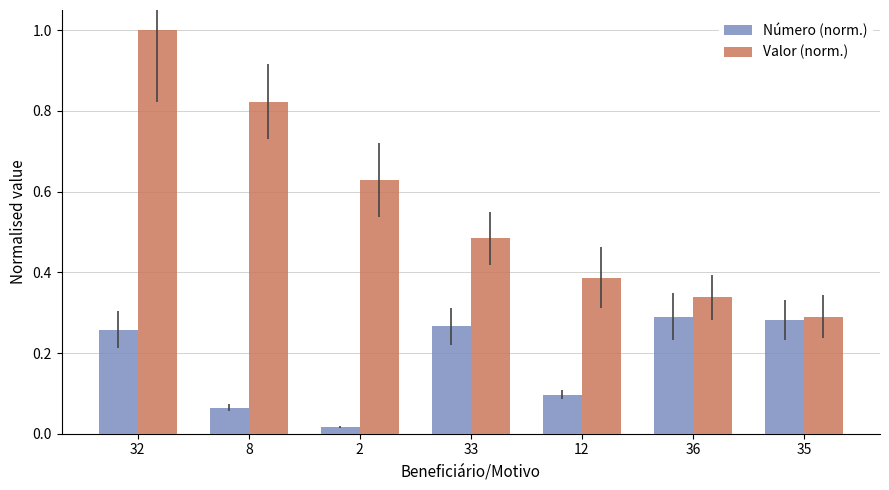

Which series changed the most between 32 and 2?

Valor (norm.)